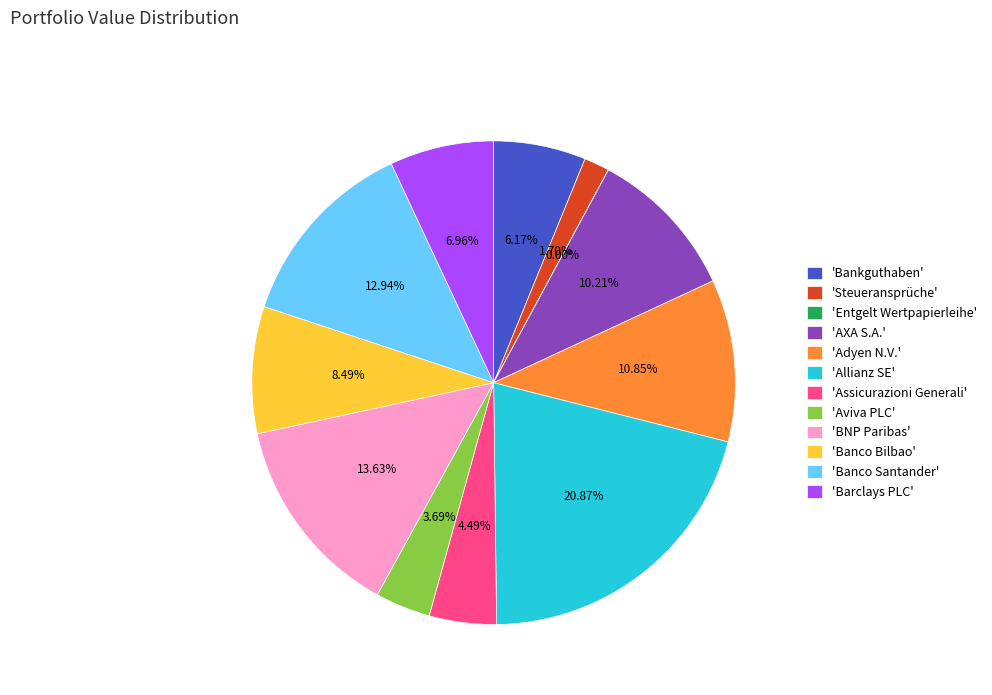

To the nearest percent, what is the difference between the largest and smallest slice percentages?

21%